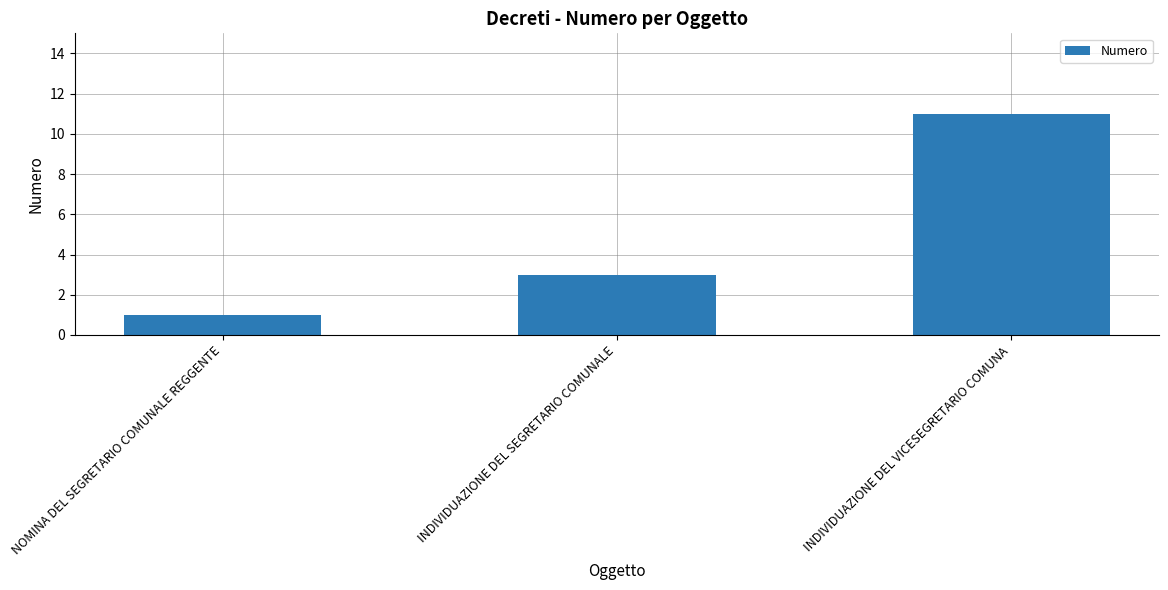

What is the change in value from NOMINA DEL SEGRETARIO COMUNALE REGGENTE to INDIVIDUAZIONE DEL SEGRETARIO COMUNALE?

+2